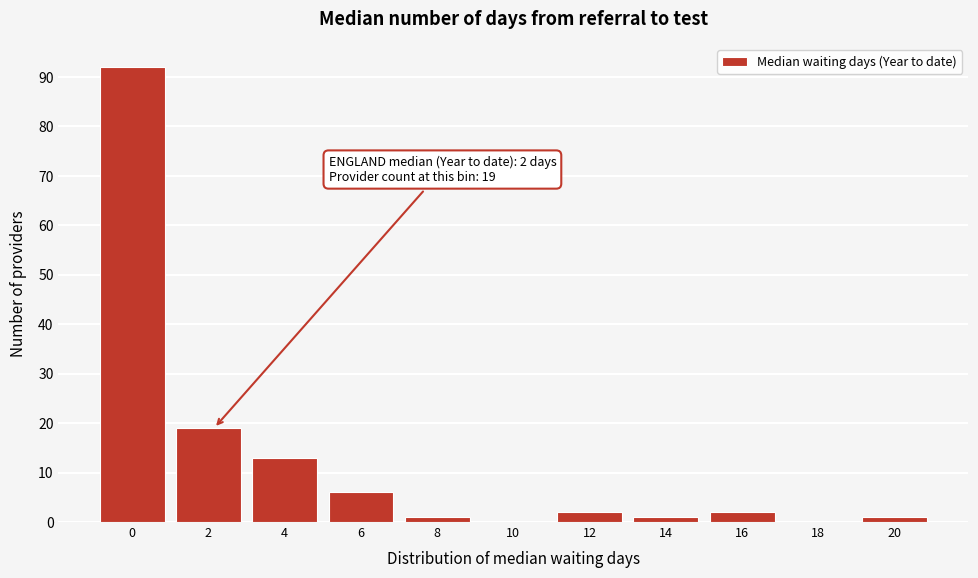

Reading left to right, what are all the values shown in this chart?

0=92	2=19	4=13	6=6	8=1	10=0	12=2	14=1	16=2	18=0	20=1